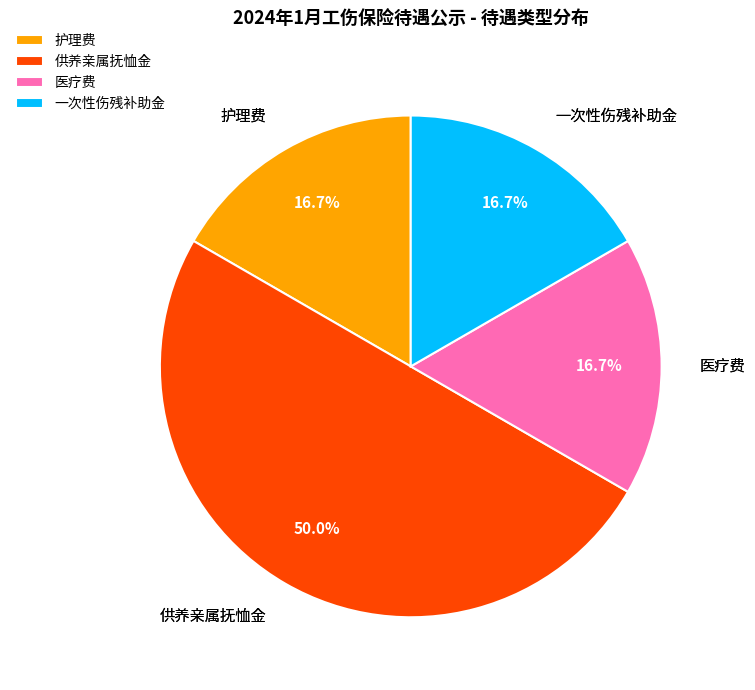

Count the number of slices in the pie.

4